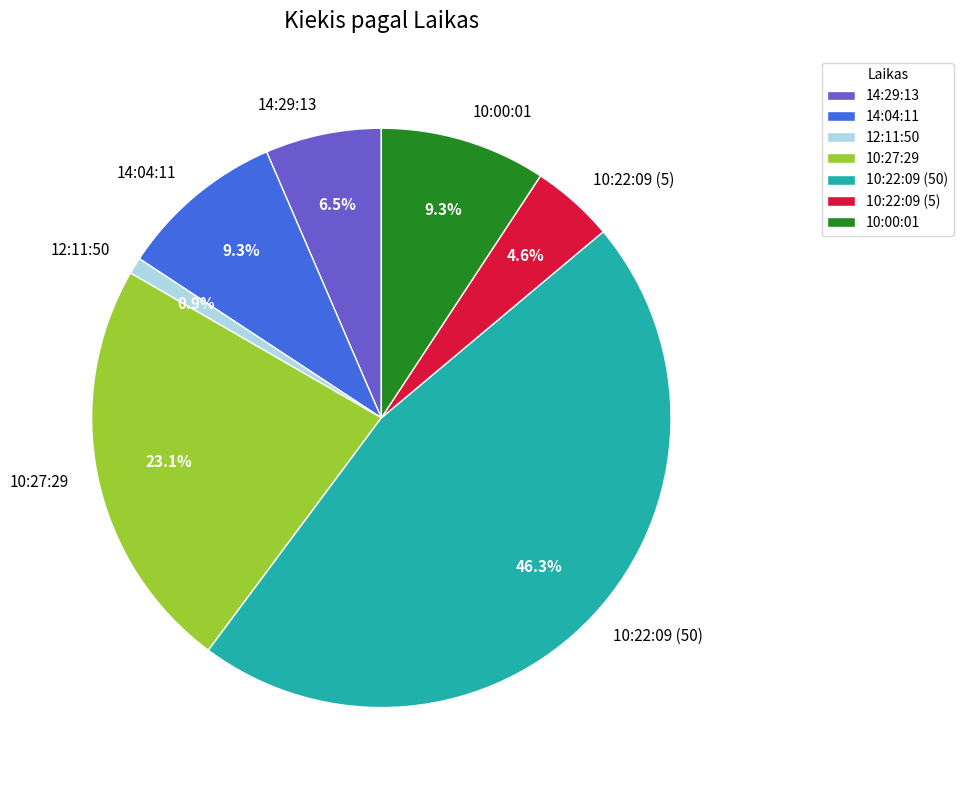

The 14:04:11 slice represents 9% of the pie. True or false?

True